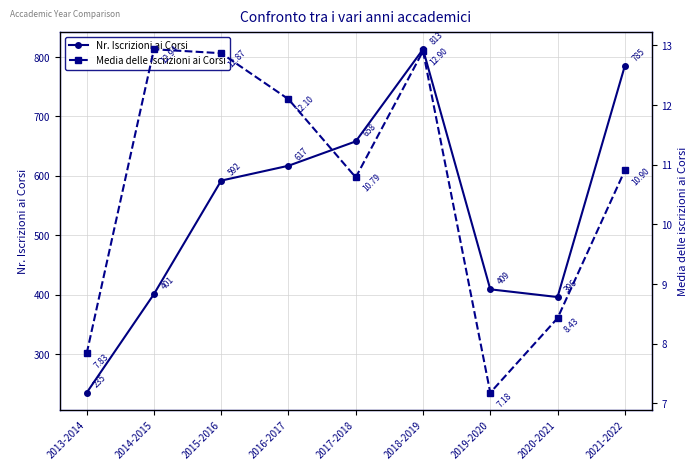

Reading left to right, list all the values displayed in this chart.

Nr. Iscrizioni ai Corsi: 235.0	401.0	592.0	617.0	658.0	813.0	409.0	396.0	785.0
Media delle iscrizioni ai Corsi: 7.8	12.9	12.9	12.1	10.8	12.9	7.2	8.4	10.9